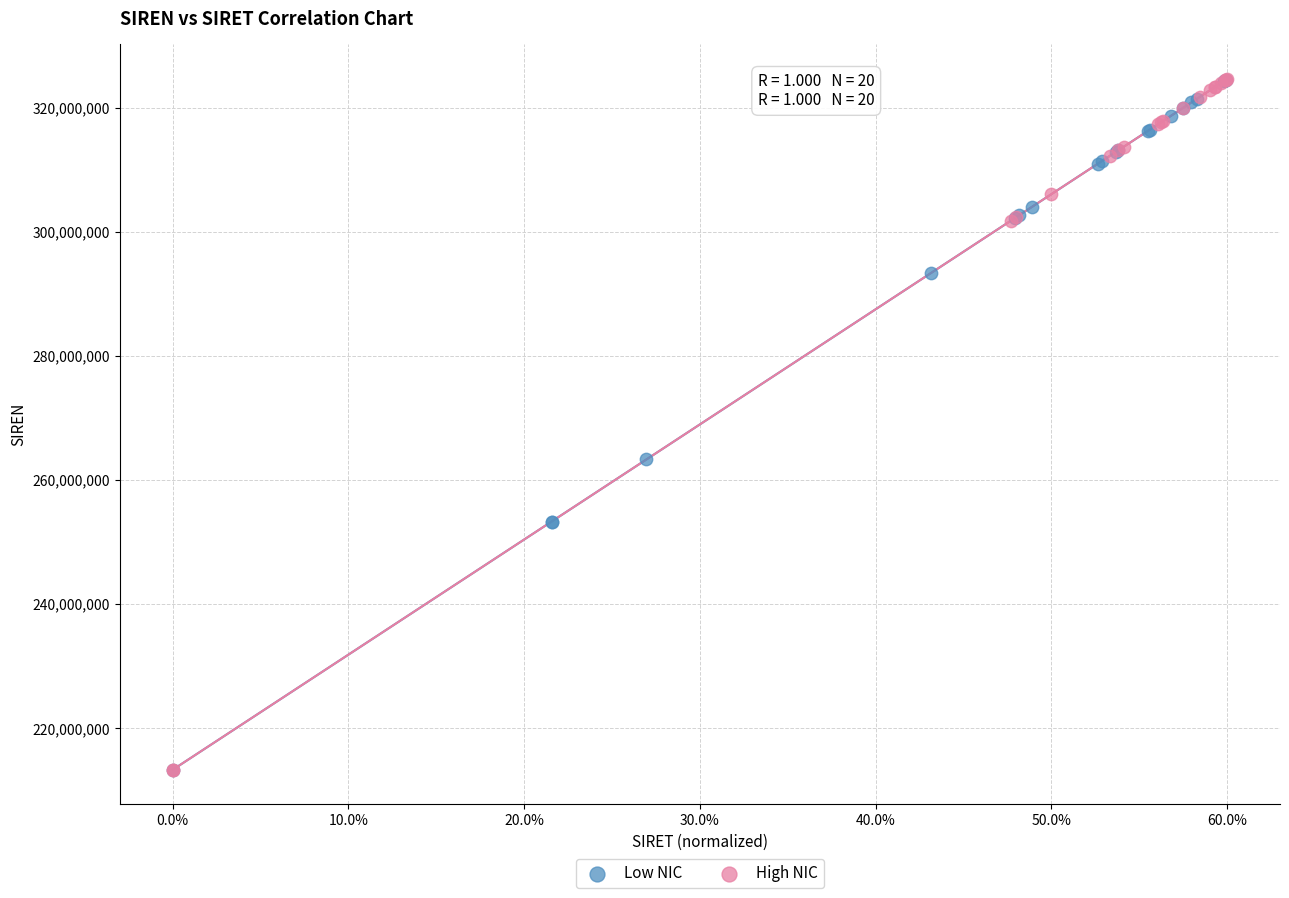

Which series has the widest spread of Y values?

High NIC